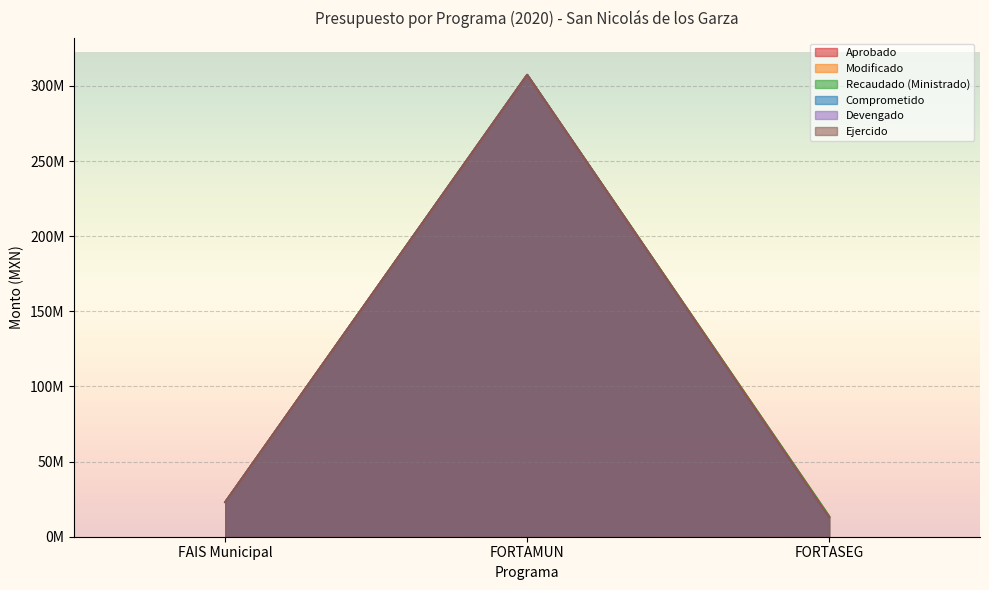

At which label is Devengado closest to 160073642?

FAIS Municipal